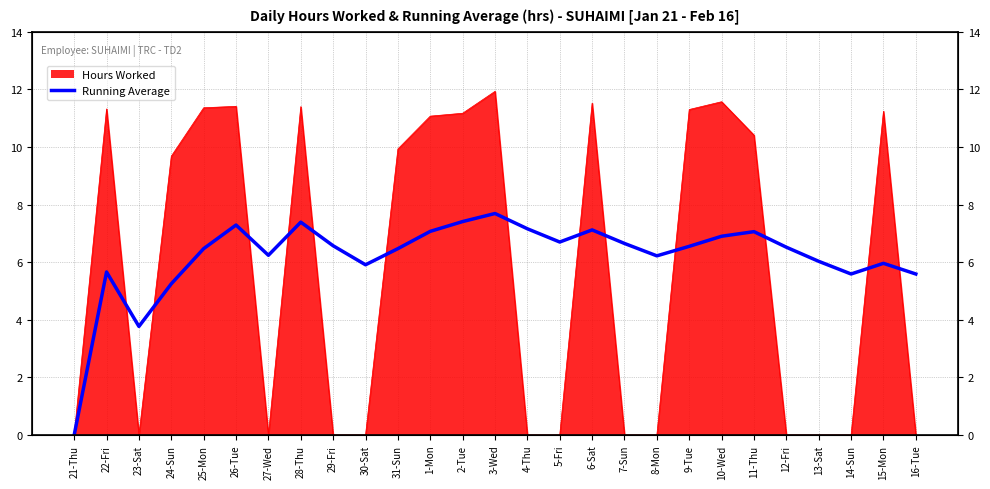

What is the label of the 2nd point from the left?

22-Fri